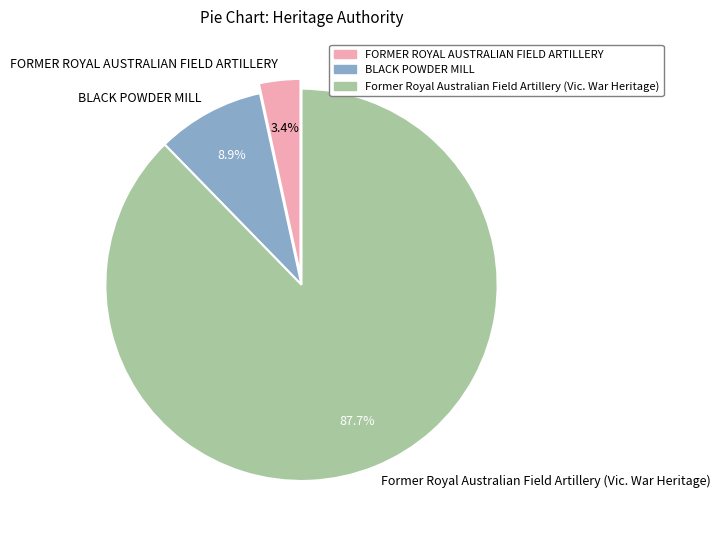

Which category has the biggest portion of the pie?

Former Royal Australian Field Artillery (Vic. War Heritage)